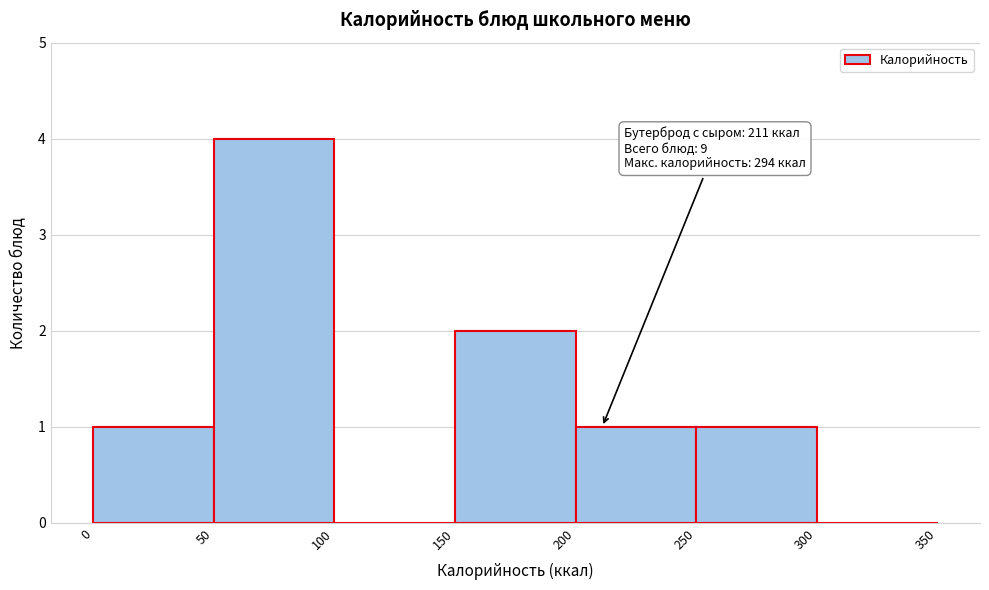

Over which range of the x-axis is the bar tallest?

50 to 100